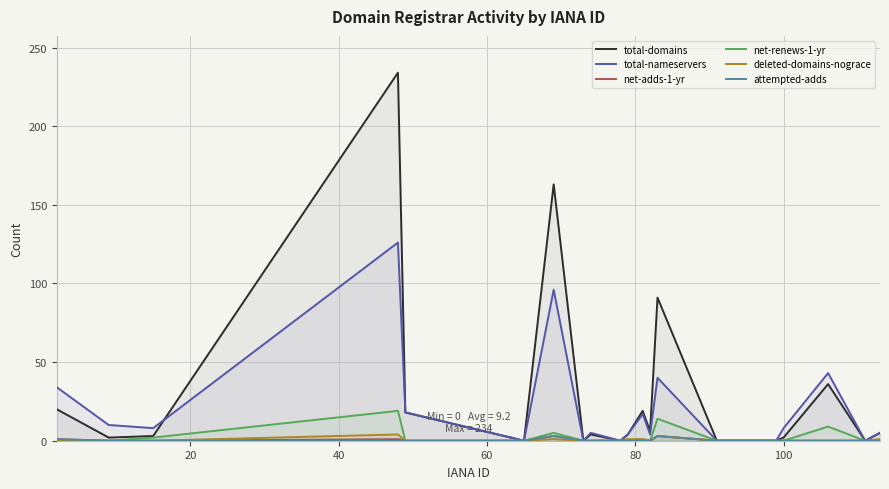

True or false: deleted-domains-nograce and total-domains cross at least once.

False